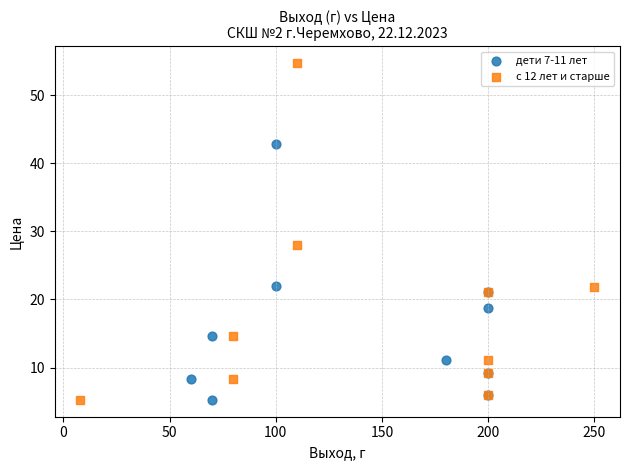

Which series has the largest Y range (max minus min)?

с 12 лет и старше